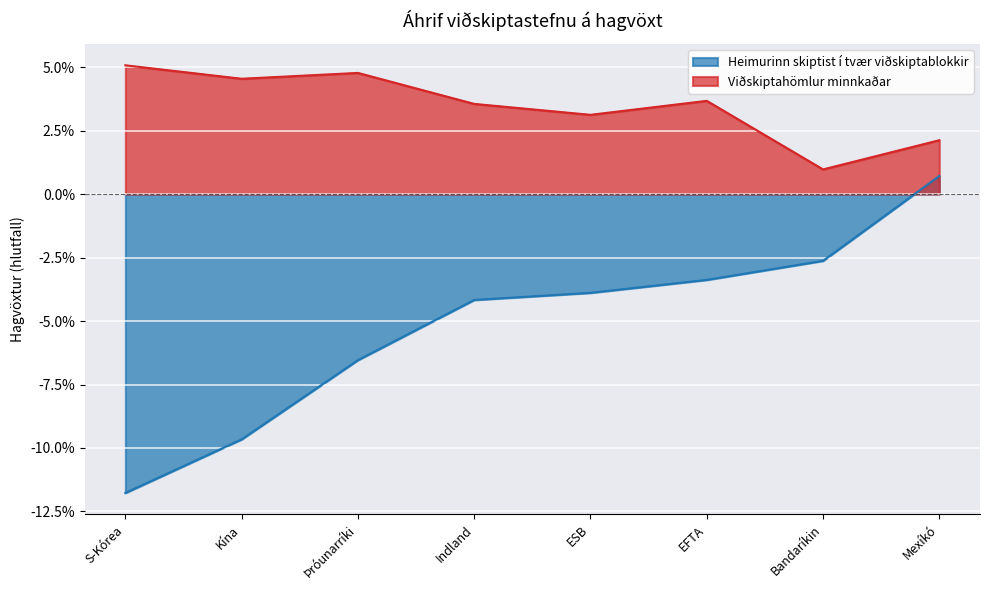

True or false: Heimurinn skiptist í tvær viðskiptablokkir and Viðskiptahömlur minnkaðar intersect in this chart.

False